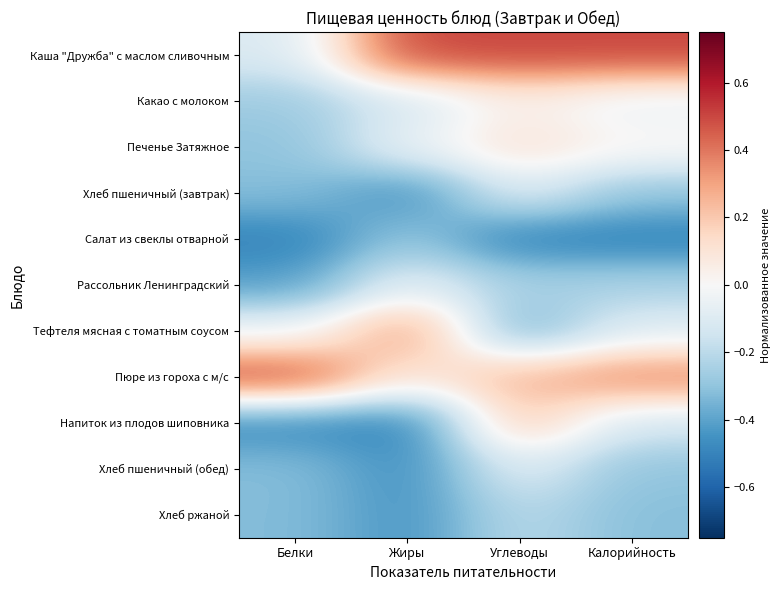

True or false: Хлеб пшеничный (завтрак) has a value of -0.0 at Углеводы.

False